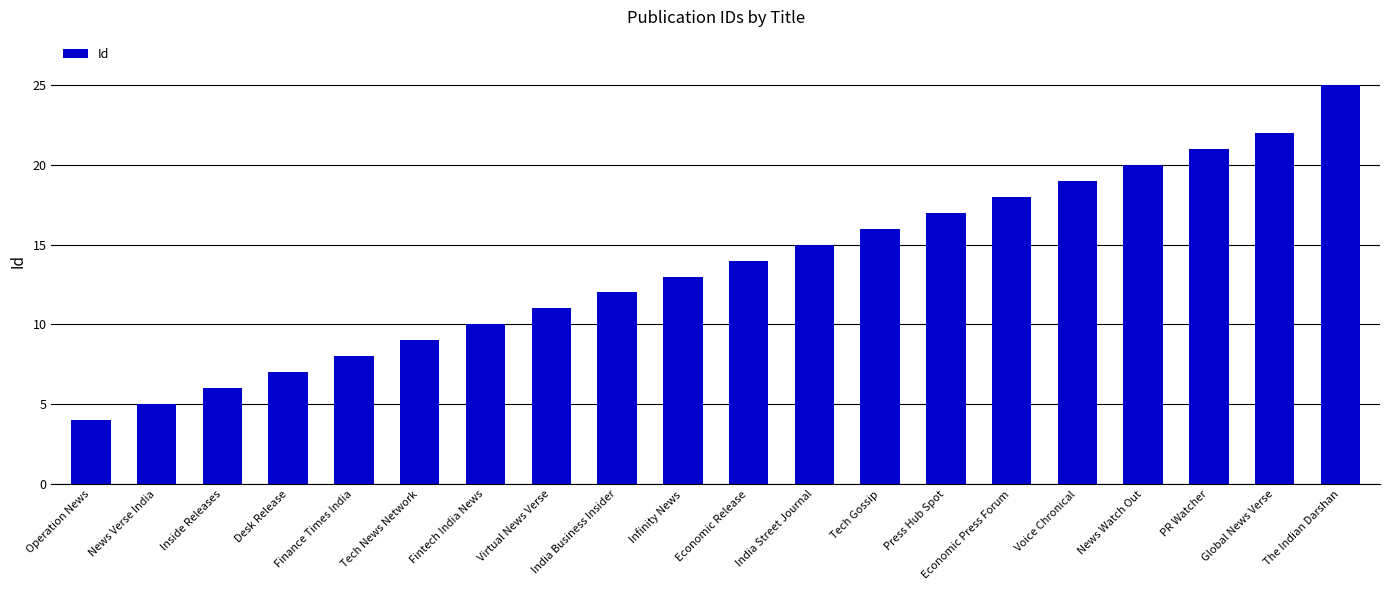

Reading right to left, transcribe all the data shown in this chart.

25	22	21	20	19	18	17	16	15	14	13	12	11	10	9	8	7	6	5	4